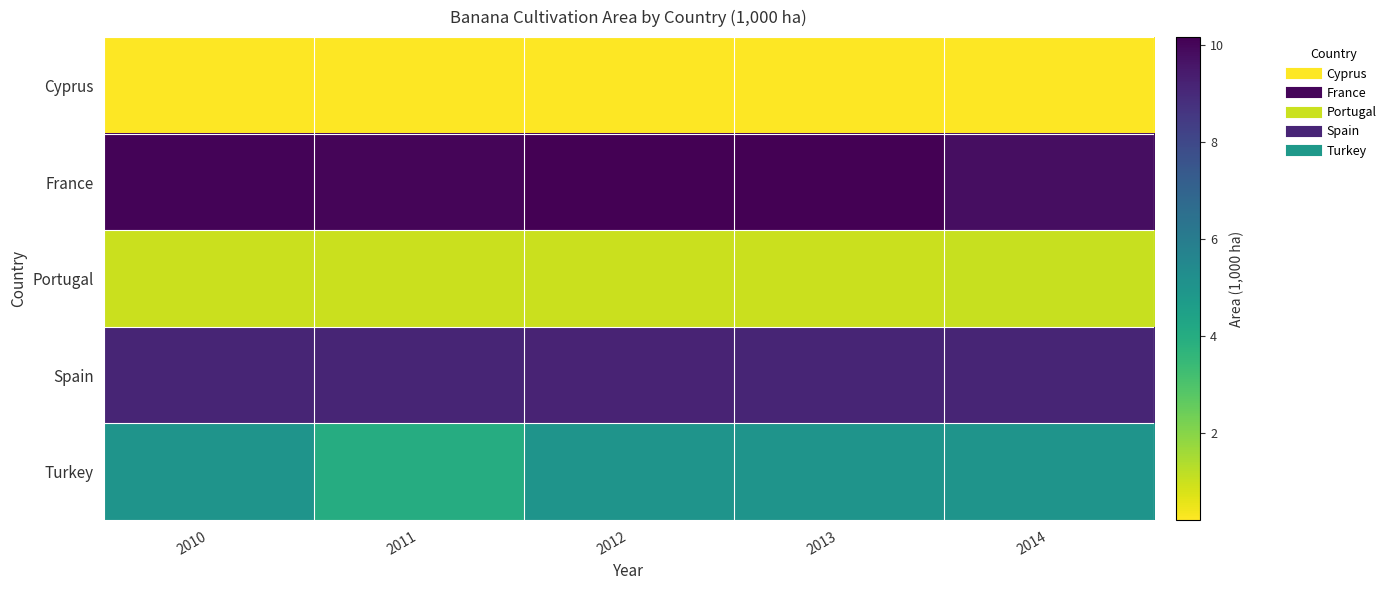

What is the difference between the highest and lowest values at 2014?

9.6